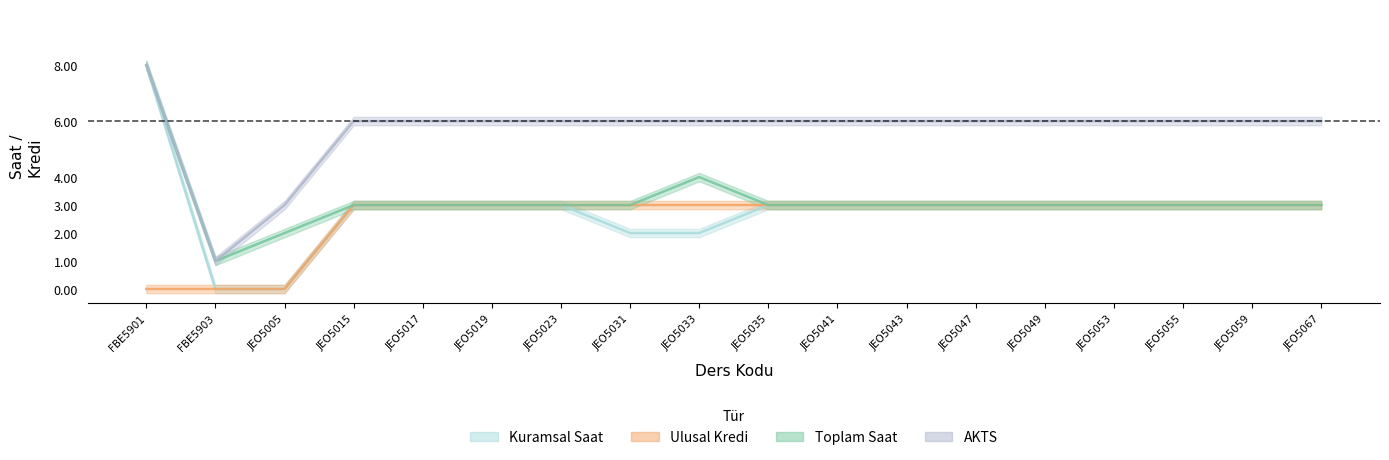

What is the value of the AKTS point at the 9th from the left?

6